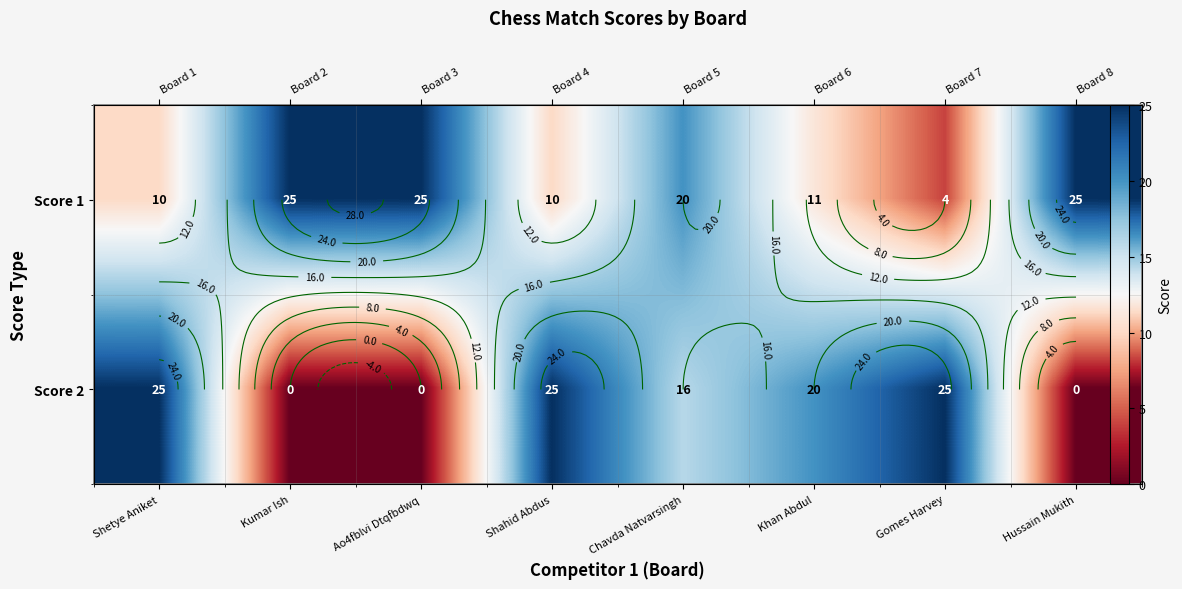

What is the maximum value for Score 2?

25